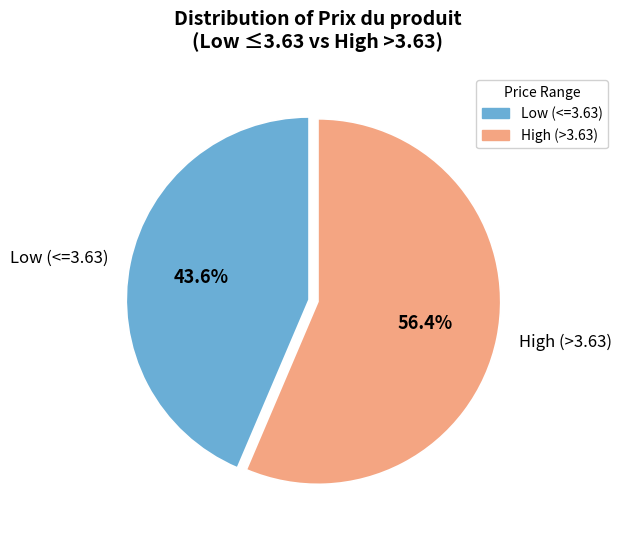

Which slice is the smallest?

Low (<=3.63)